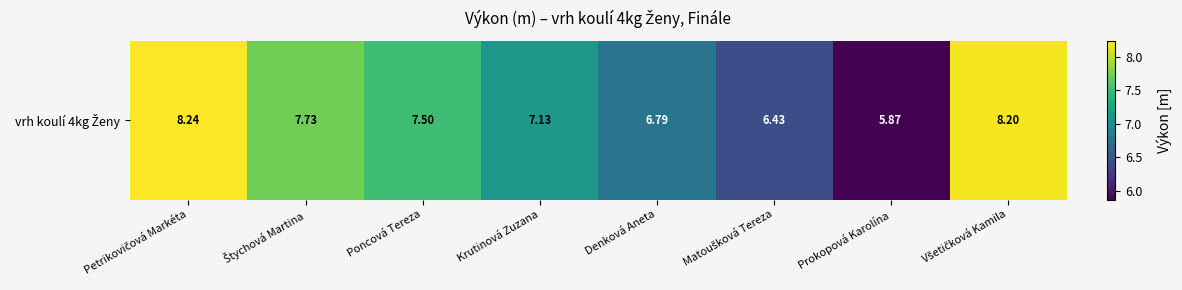

At which label is the value closest to 7?

Krutinová Zuzana